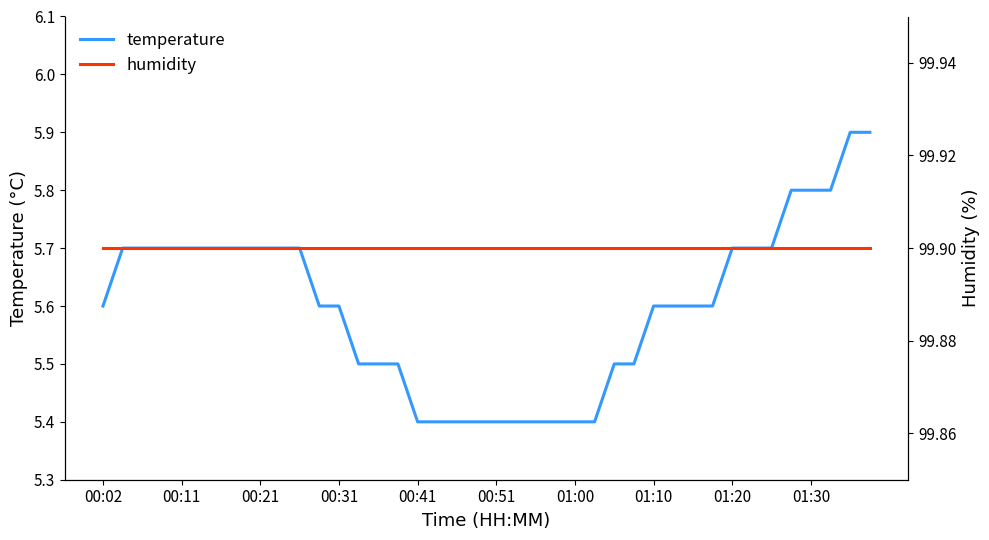

The value of temperature at 00:31 is 7.4. True or false?

False